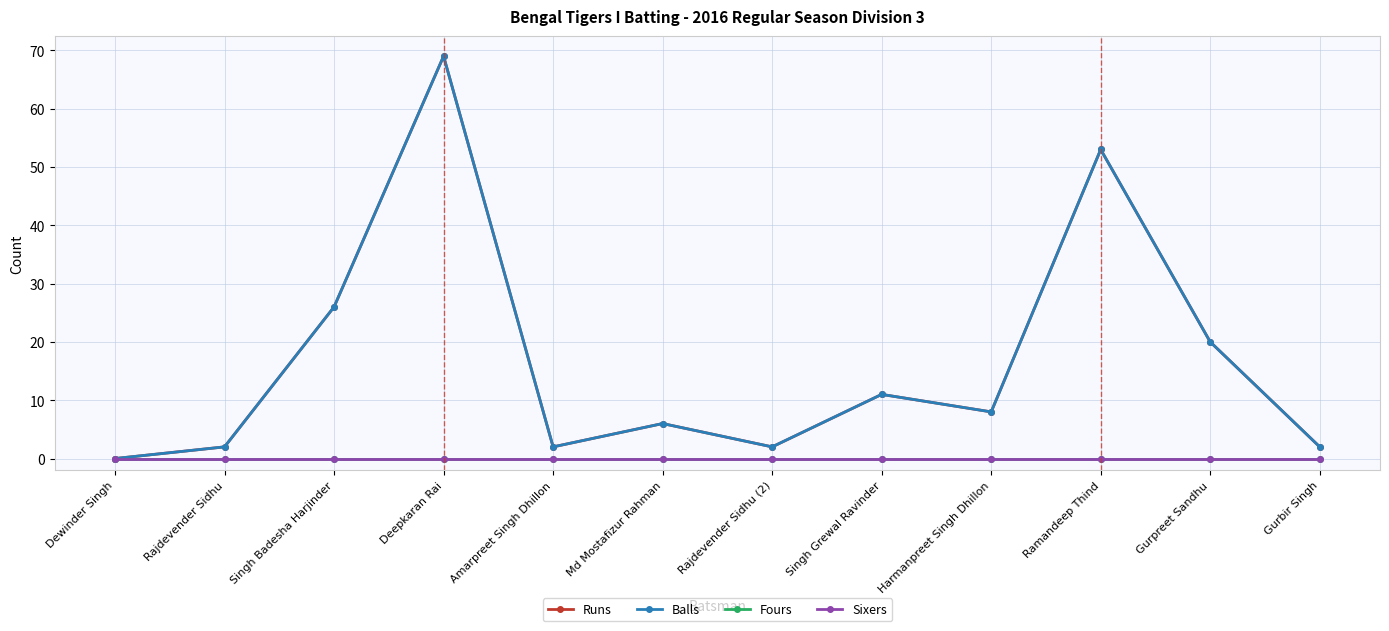

Count the number of categories in the chart.

12